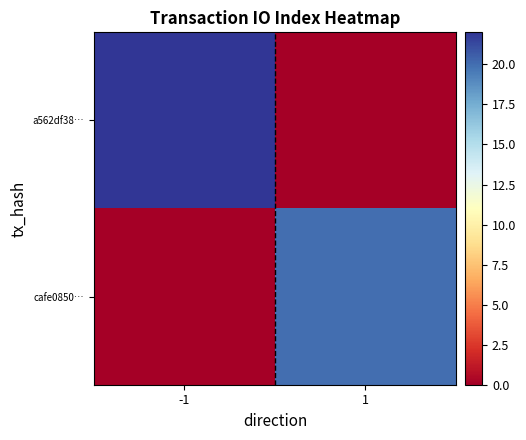

What is the total value across all series at 1?

20